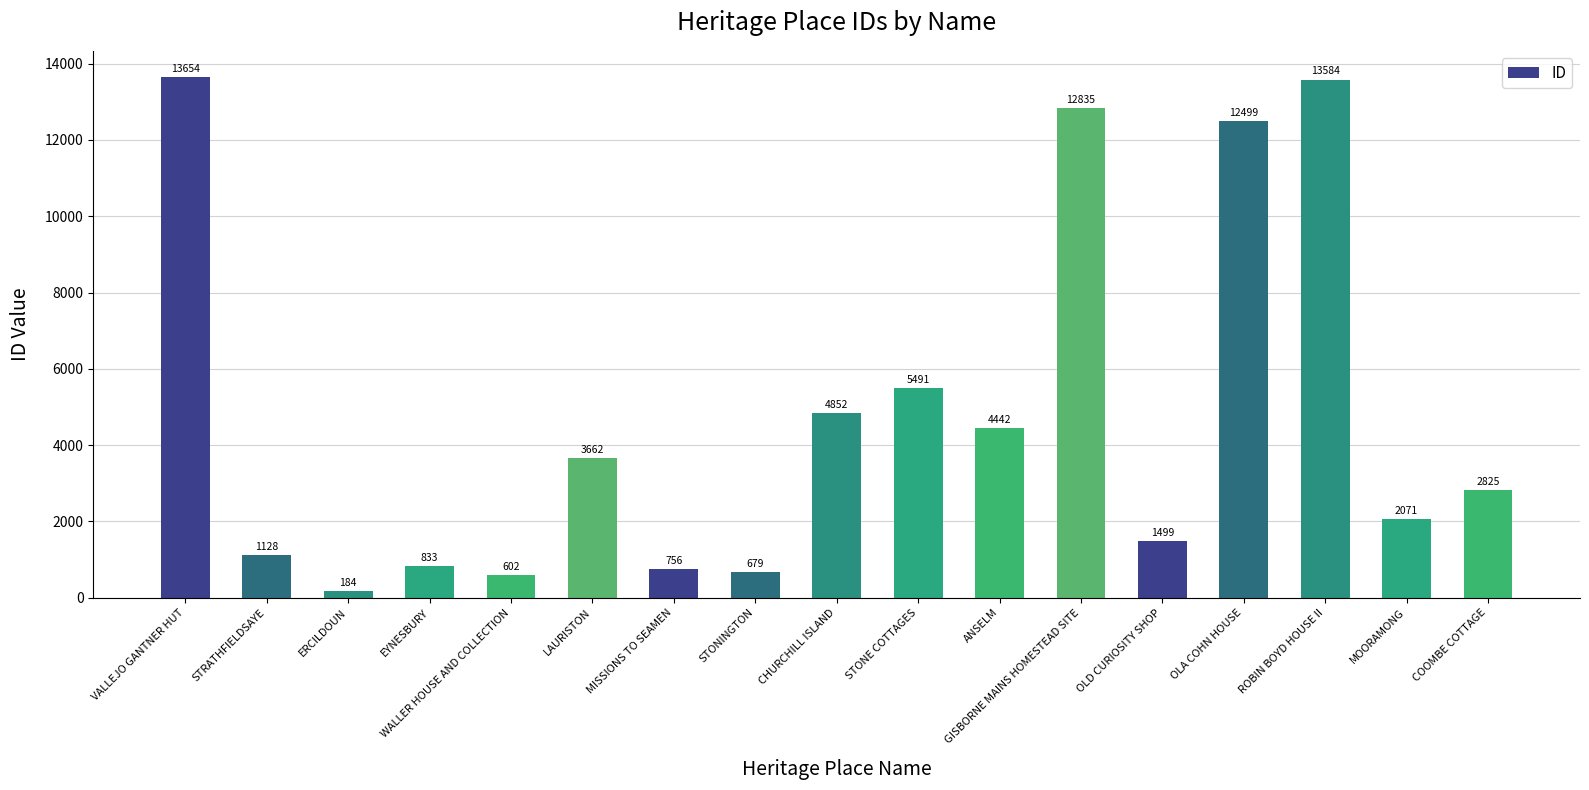

Reading right to left, what are all the values shown in this chart?

COOMBE COTTAGE=2825	MOORAMONG=2071	ROBIN BOYD HOUSE II=13584	OLA COHN HOUSE=12499	OLD CURIOSITY SHOP=1499	GISBORNE MAINS HOMESTEAD SITE=12835	ANSELM=4442	STONE COTTAGES=5491	CHURCHILL ISLAND=4852	STONINGTON=679	MISSIONS TO SEAMEN=756	LAURISTON=3662	WALLER HOUSE AND COLLECTION=602	EYNESBURY=833	ERCILDOUN=184	STRATHFIELDSAYE=1128	VALLEJO GANTNER HUT=13654